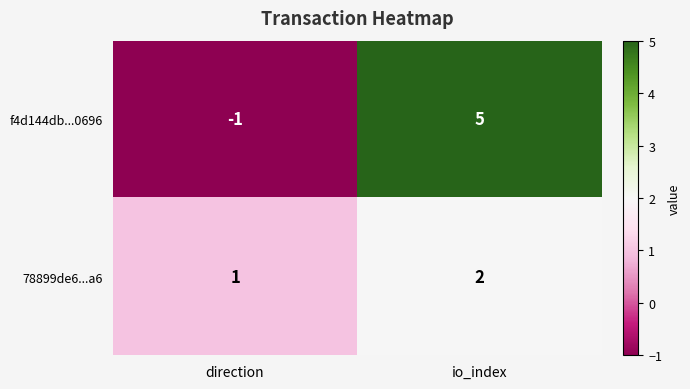

At direction, list the series in order from largest to smallest.

78899de6...a6, f4d144db...0696